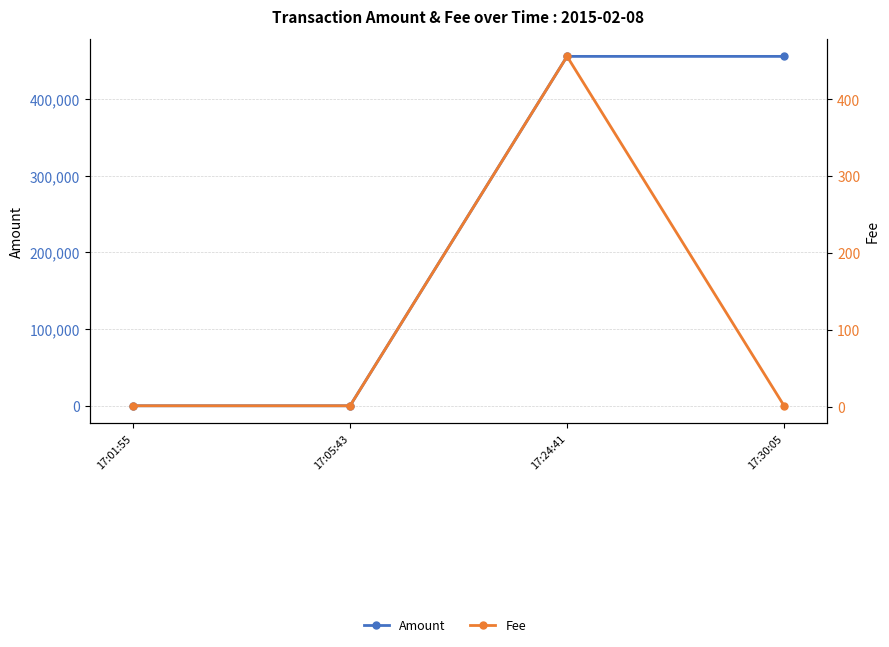

What is the sum of the Fee values at 17:05:43 and 17:30:05?

2